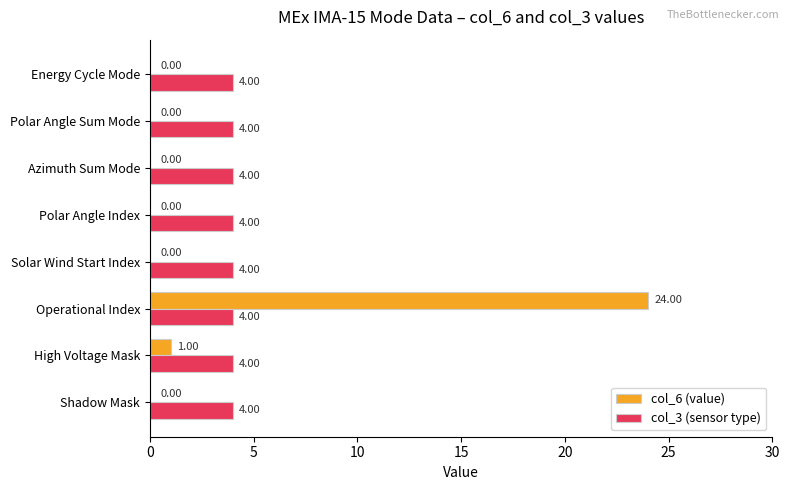

What is the sum of the col_3 (sensor type) values at Polar Angle Index and Azimuth Sum Mode?

8